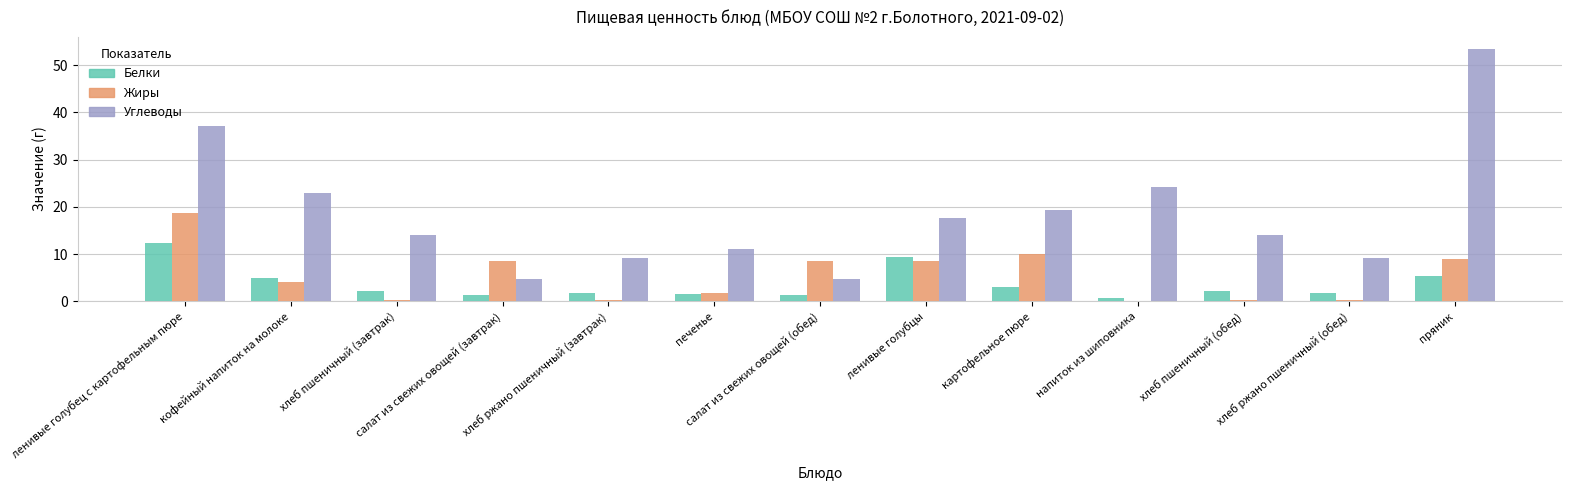

Which series has the largest total across all categories?

Углеводы